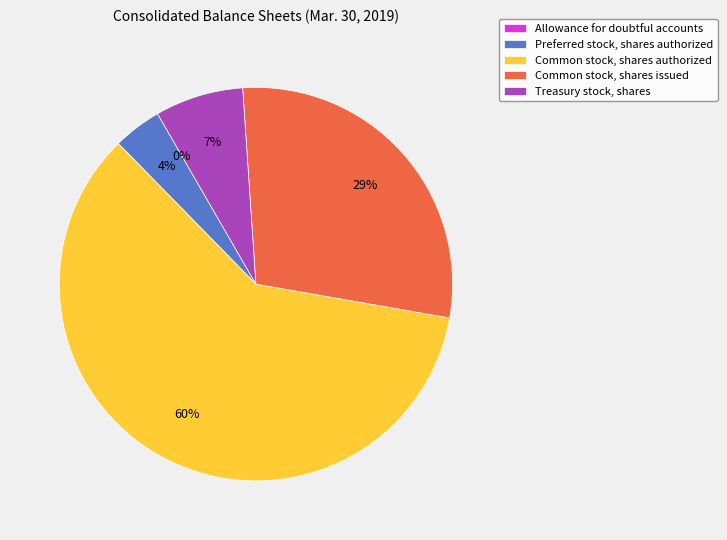

Which slice is the smallest?

Allowance for doubtful accounts